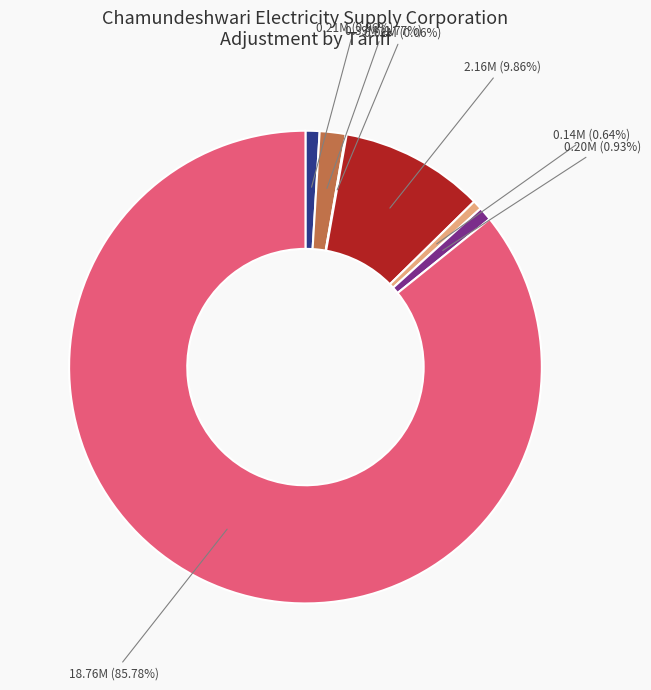

Does any single category account for the majority?

Yes